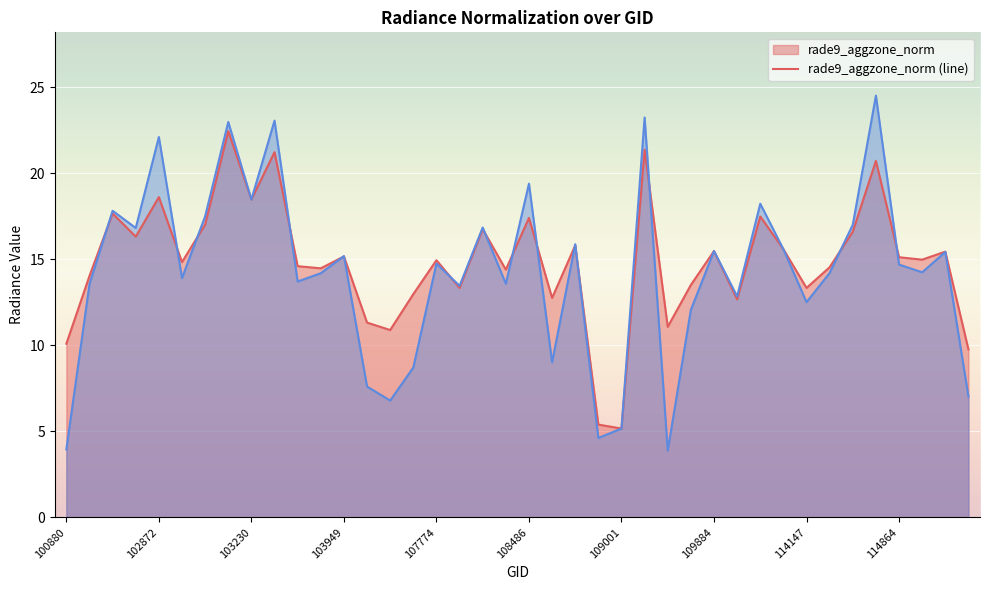

What is the smallest value displayed?

3.9